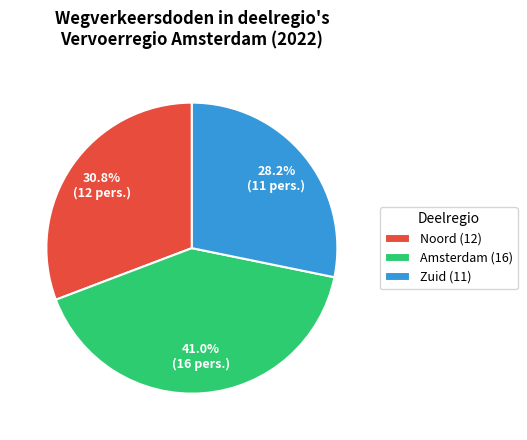

Rank the categories by value from highest to lowest.

Amsterdam, Noord, Zuid